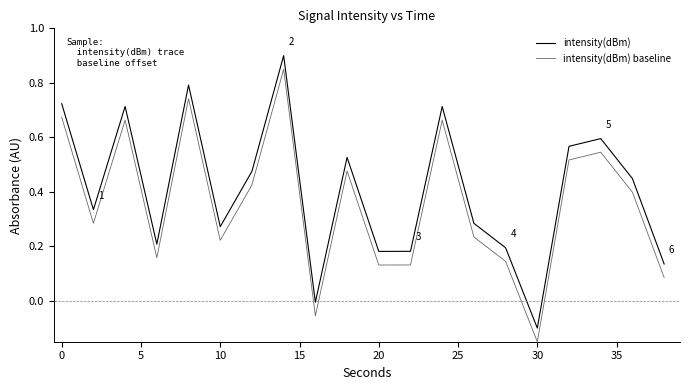

True or false: intensity(dBm) baseline and intensity(dBm) intersect in this chart.

False